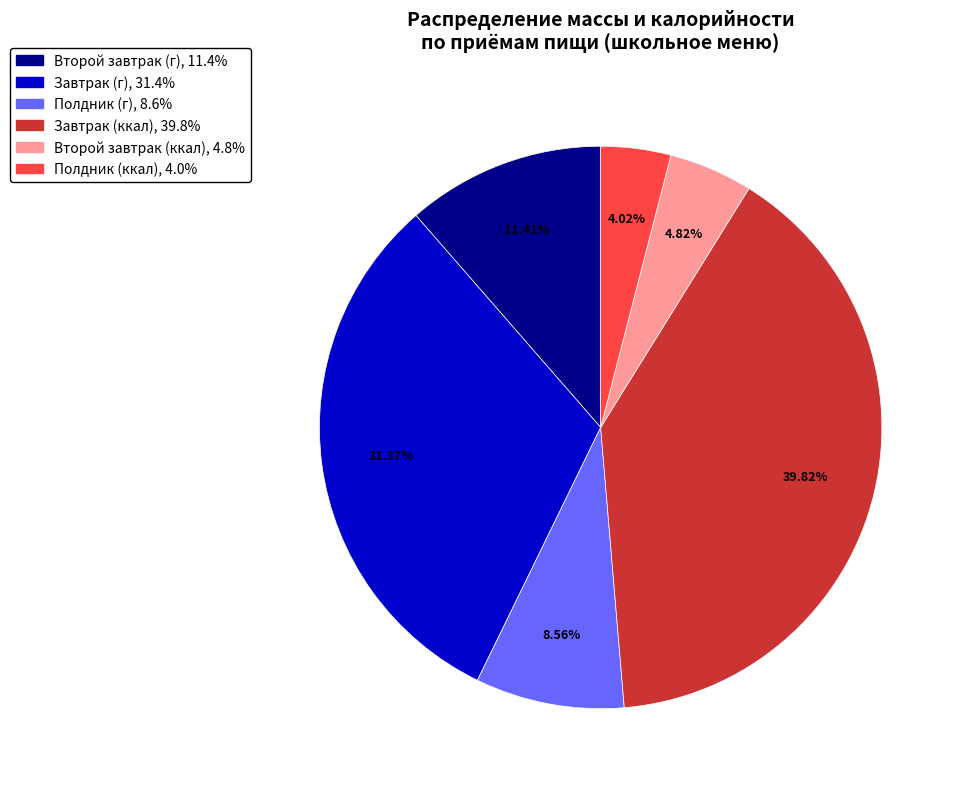

Is there a majority slice in this chart?

No